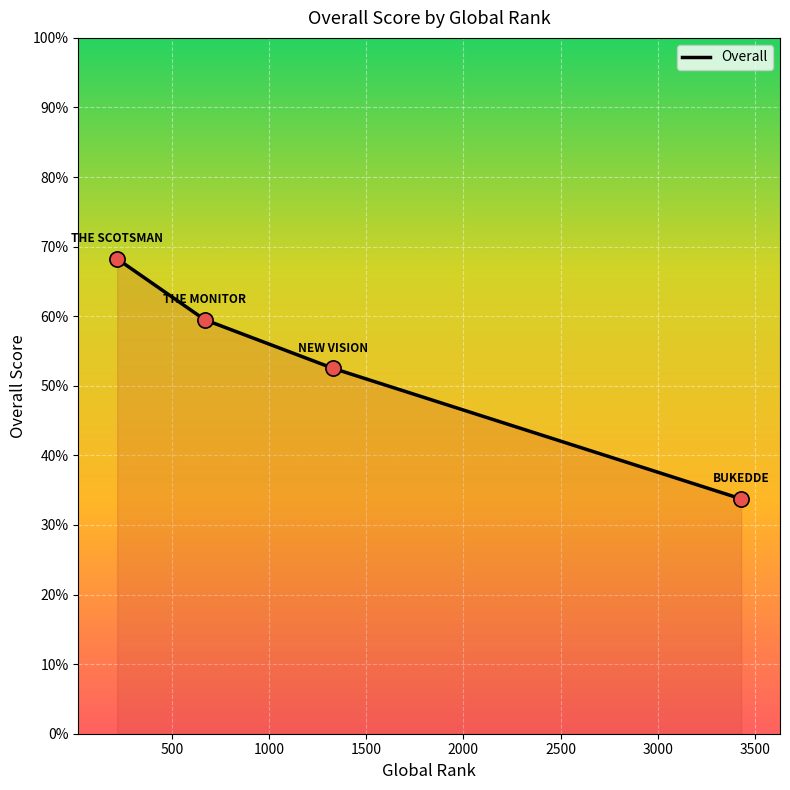

What is the difference between the maximum and minimum values?

34.5